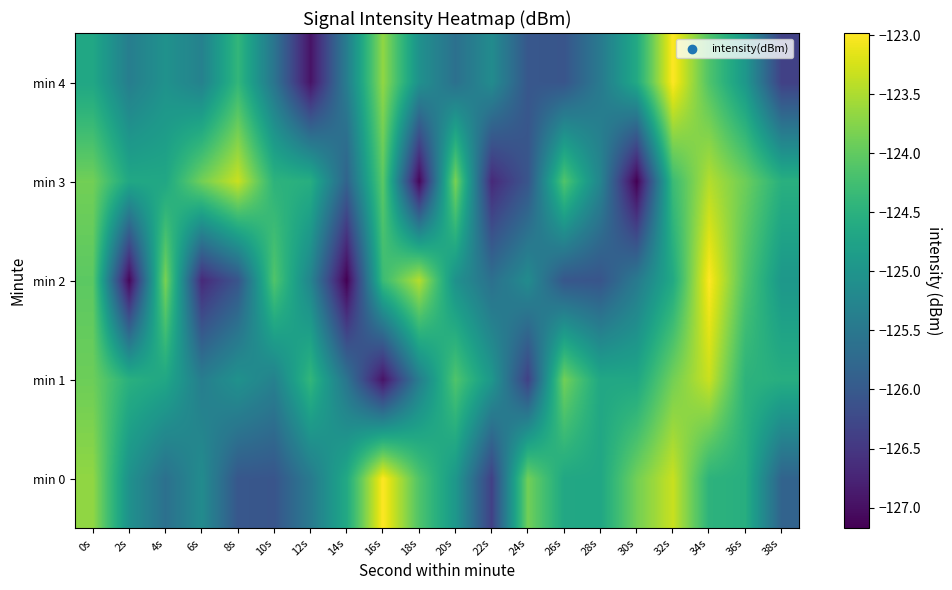

At how many categories does at least one series exceed -125?

20